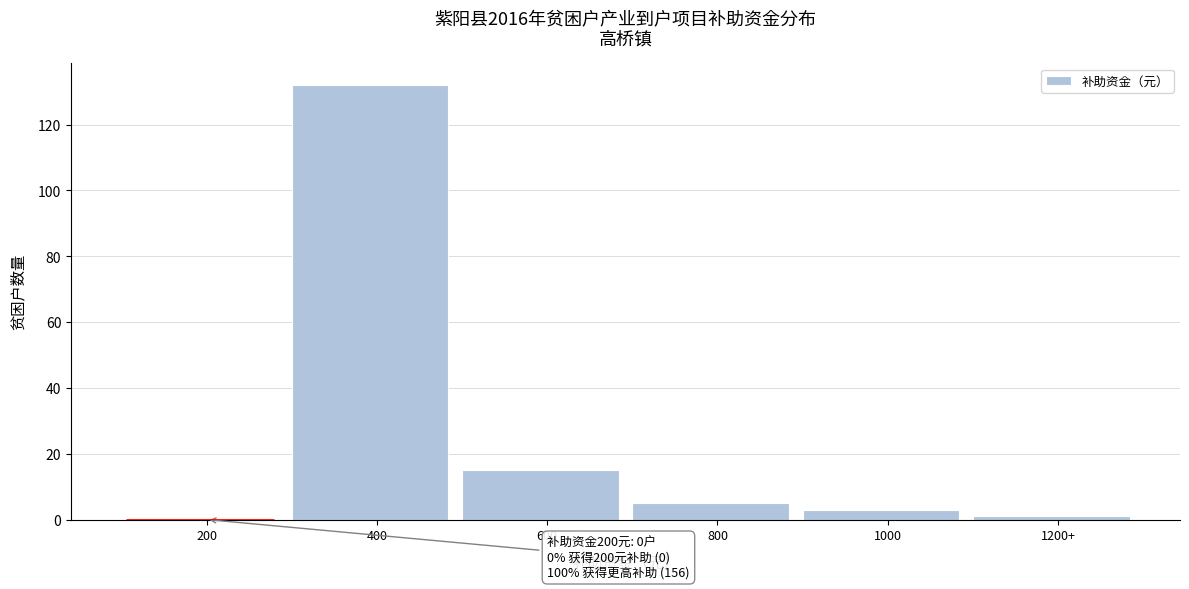

Reading left to right, what are all the values shown in this chart?

200=0	400=132	600=15	800=5	1000=3	1200+=1